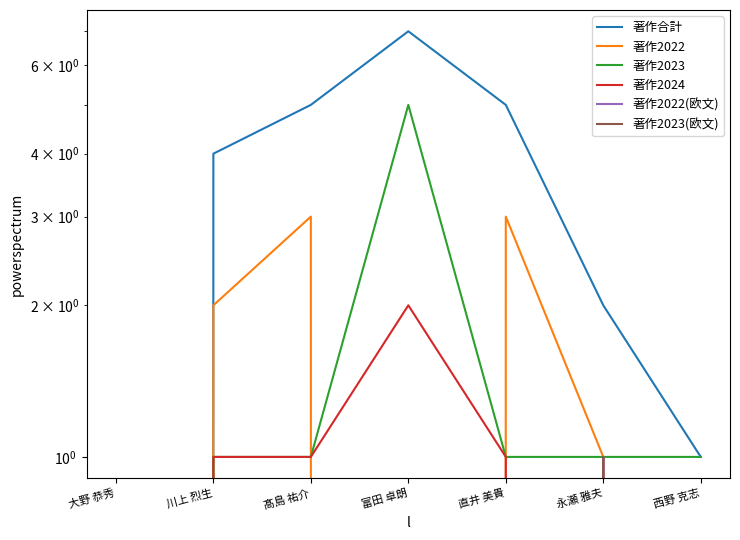

True or false: 著作2022(欧文) and 著作2023 intersect in this chart.

False